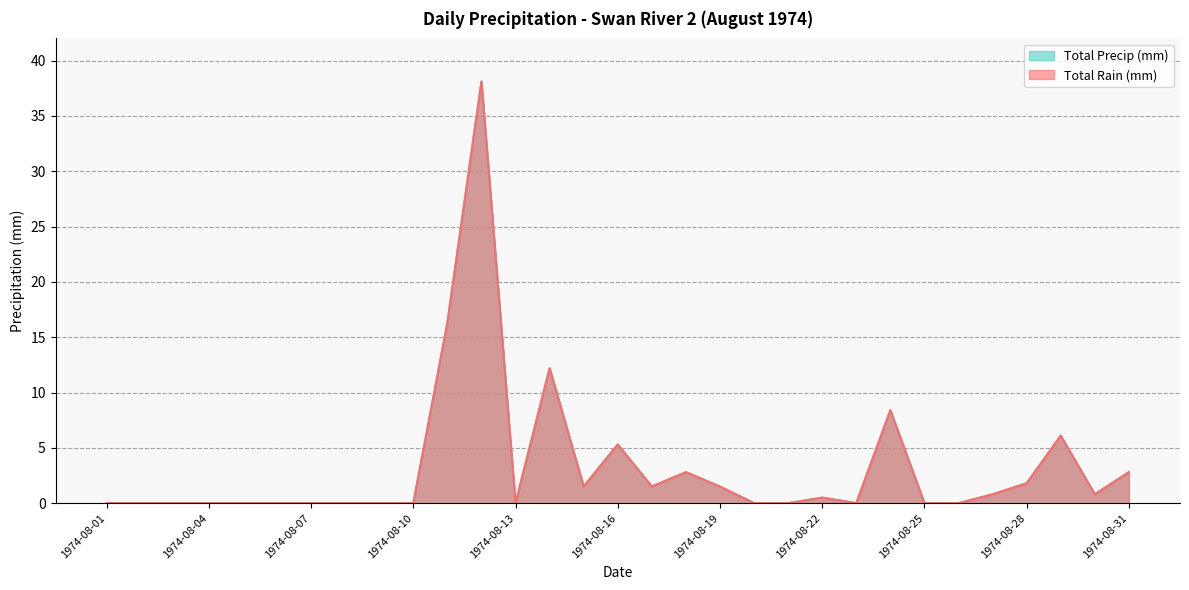

What is the greatest value displayed?

38.1